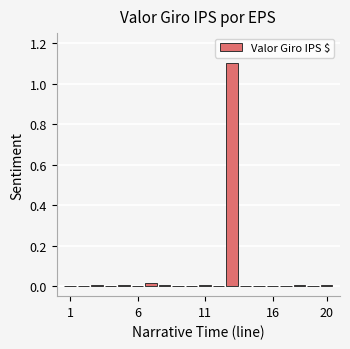

What is the sum of all values?

1.2